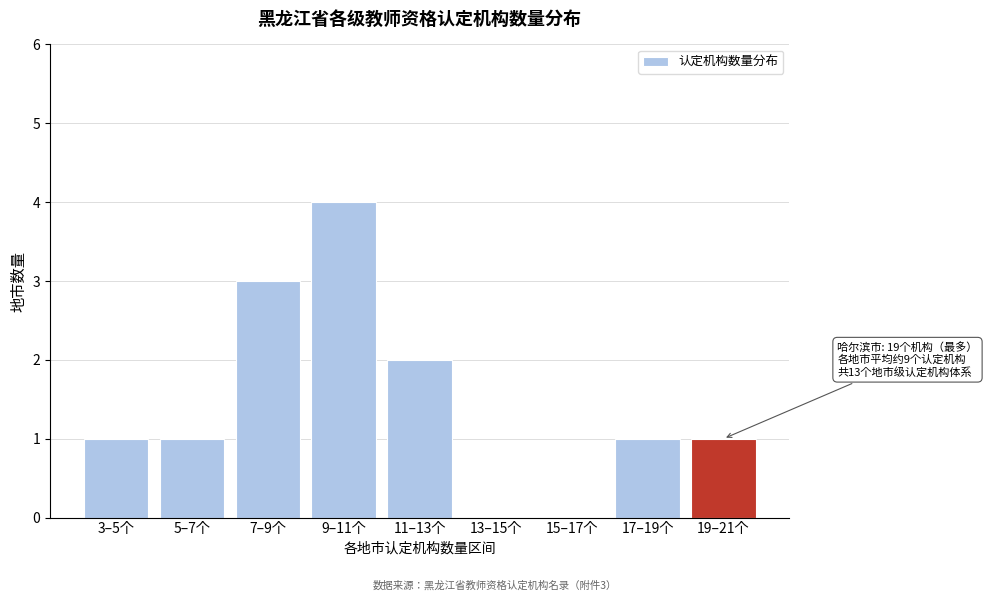

Reading left to right, extract all data points from this chart.

3–5个=1	5–7个=1	7–9个=3	9–11个=4	11–13个=2	13–15个=0	15–17个=0	17–19个=1	19–21个=1